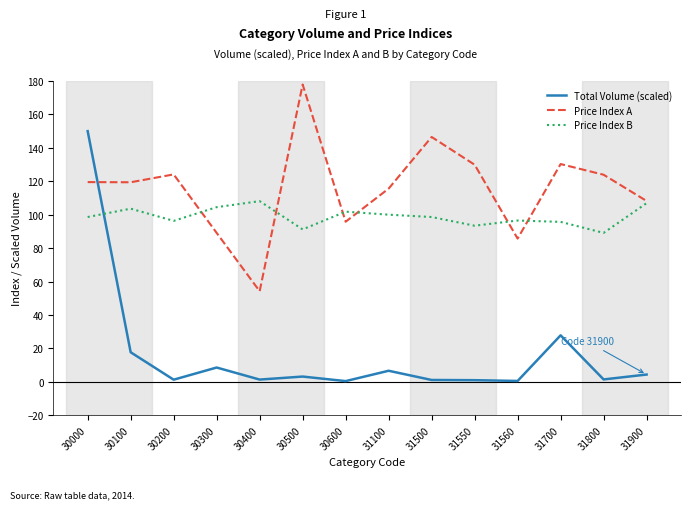

Which series changed the most between 30200 and 31800?

Price Index B